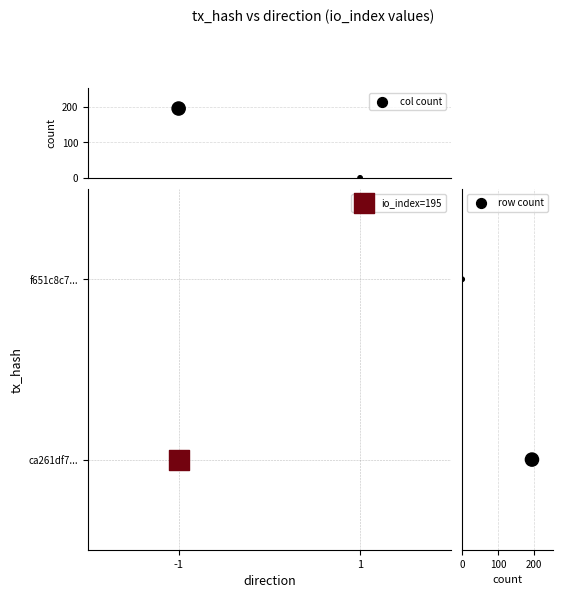

Rank the series by their maximum value, from lowest to highest.

row count, col count